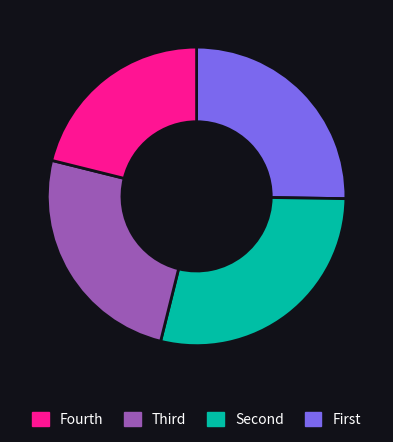

Is there a majority slice in this chart?

No